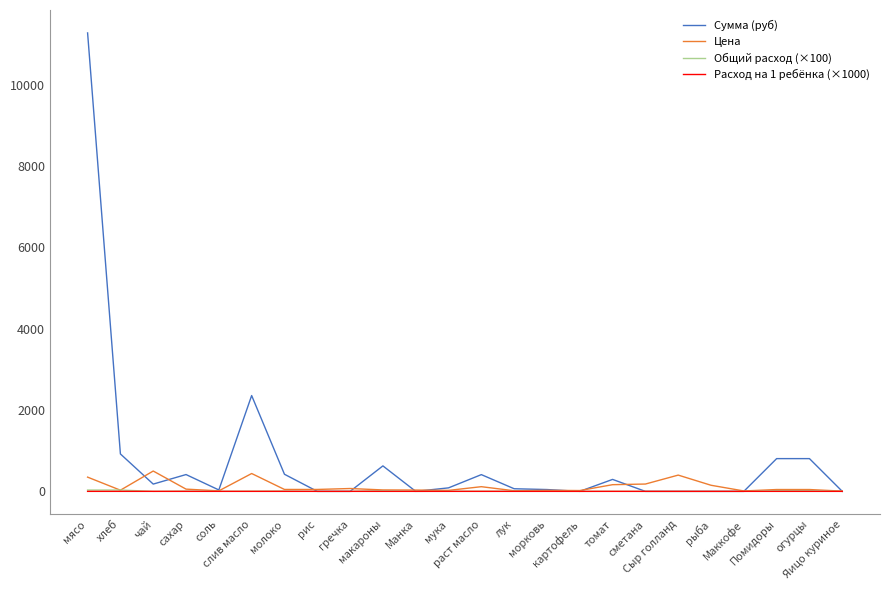

Which series has the largest total across all categories?

Сумма (руб)